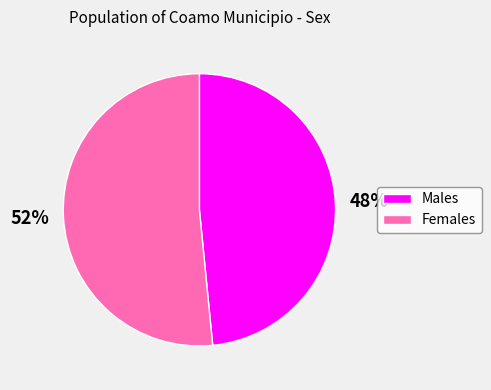

What is the smallest slice in the pie chart?

Male